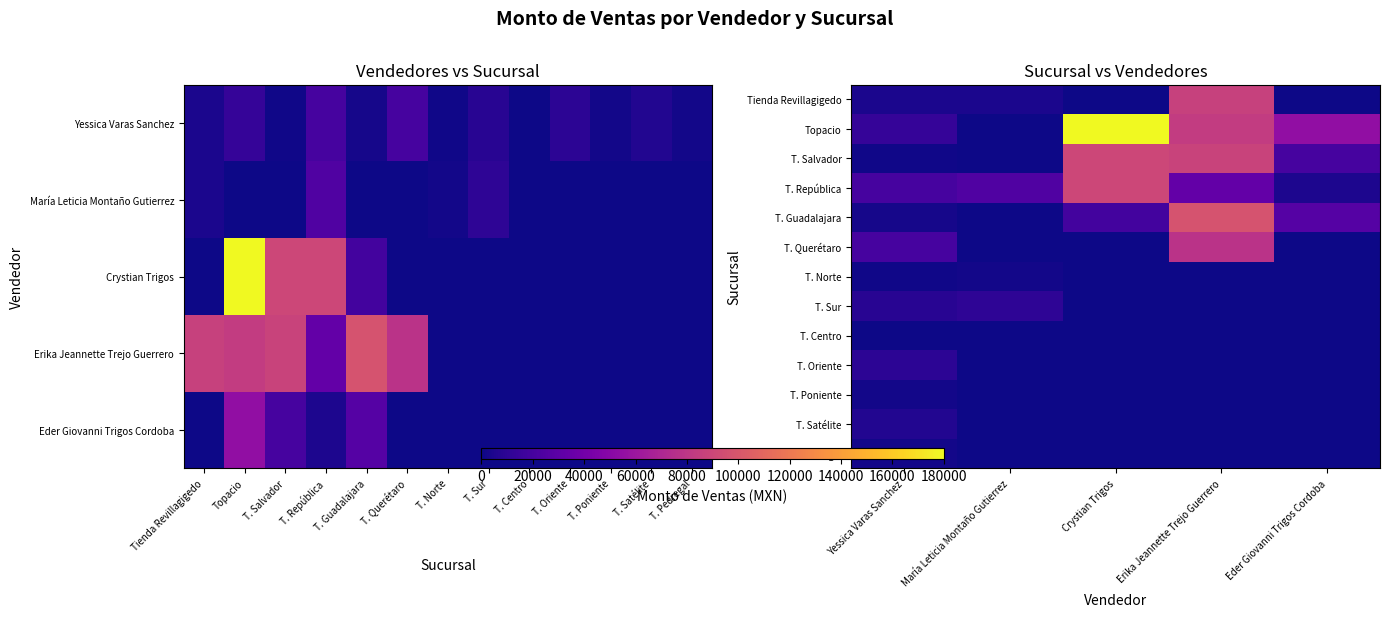

Which has a higher value, María Leticia Montaño Gutierrez or Crystian Trigos?

María Leticia Montaño Gutierrez